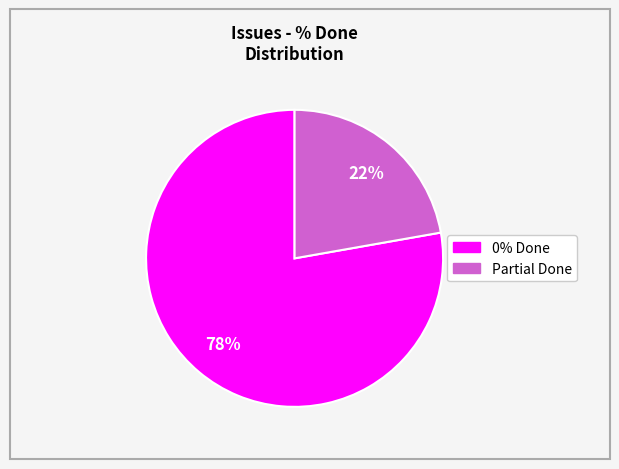

To the nearest percent, what is the average slice percentage?

50%